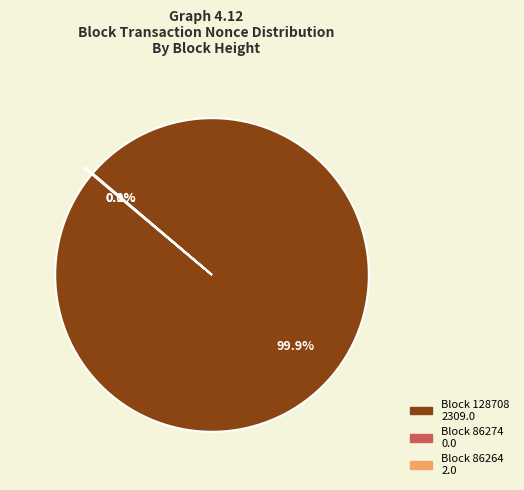

What is the largest slice in the pie chart?

128708